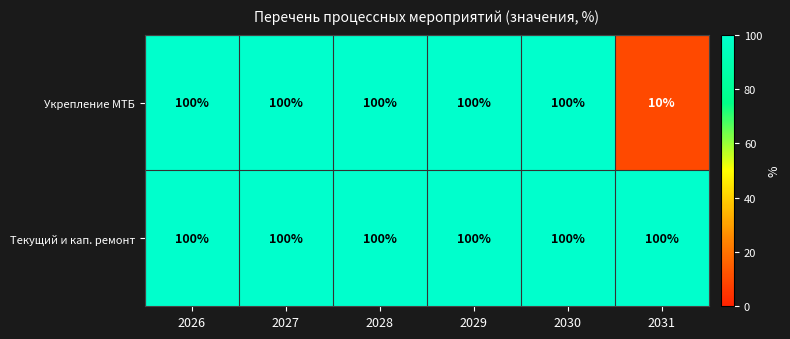

Reading left to right, transcribe all the data shown in this chart.

Укрепление МТБ: 100	100	100	100	100	10
Текущий и кап. ремонт: 100	100	100	100	100	100